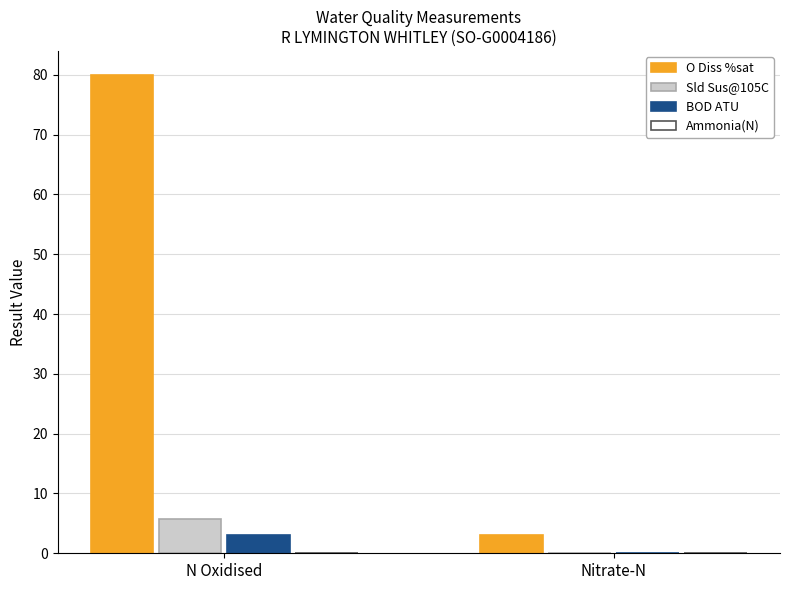

Which series changed the most between N Oxidised and Nitrate-N?

O Diss %sat